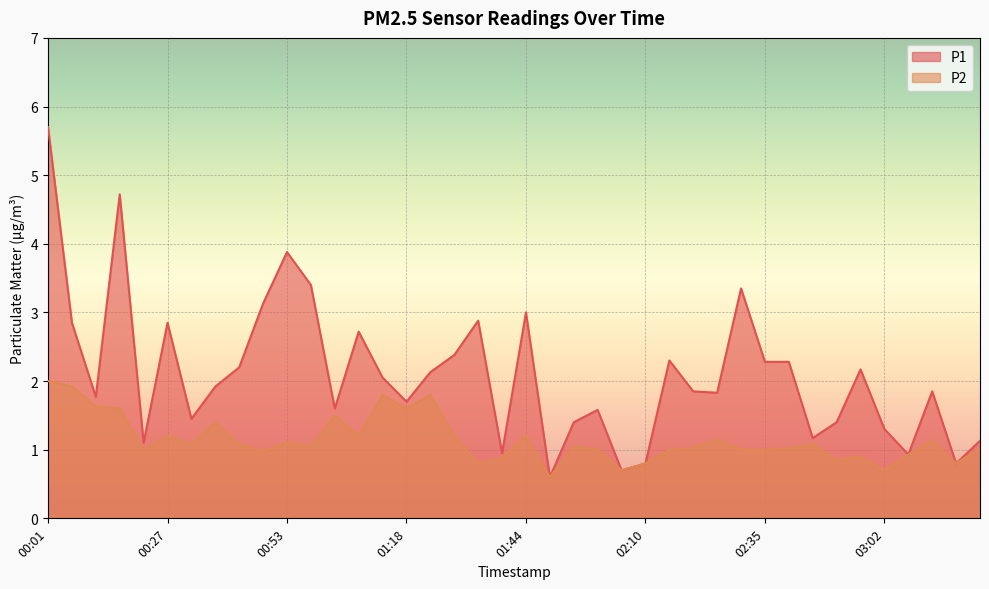

What is the label of the 20th point from the right?

01:44